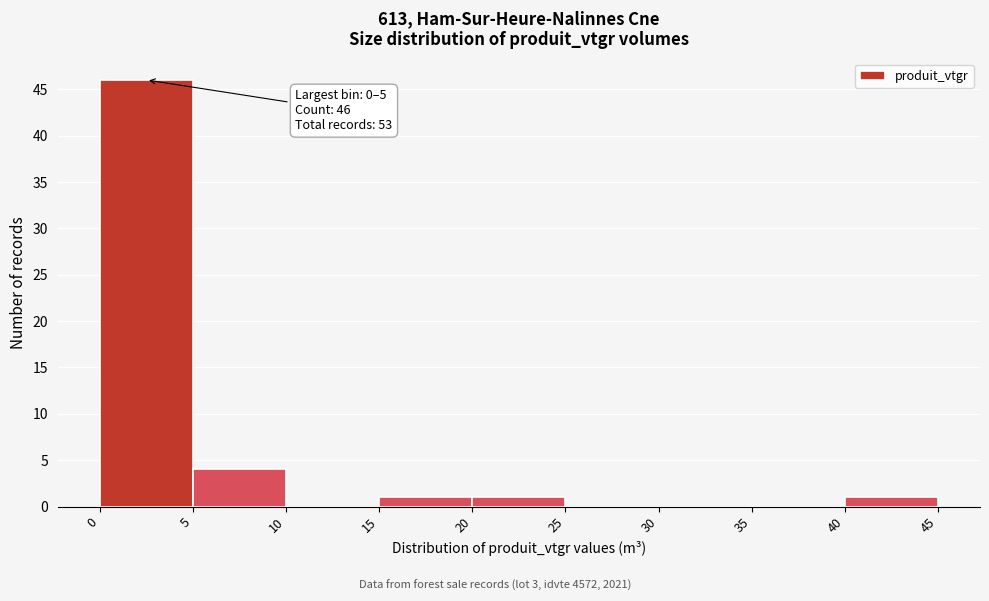

Which range on the x-axis has the tallest bar?

0 to 5